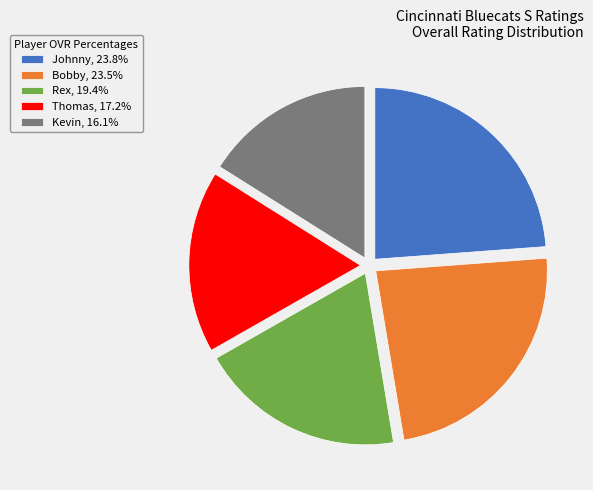

The Johnny slice represents 34% of the pie. True or false?

False